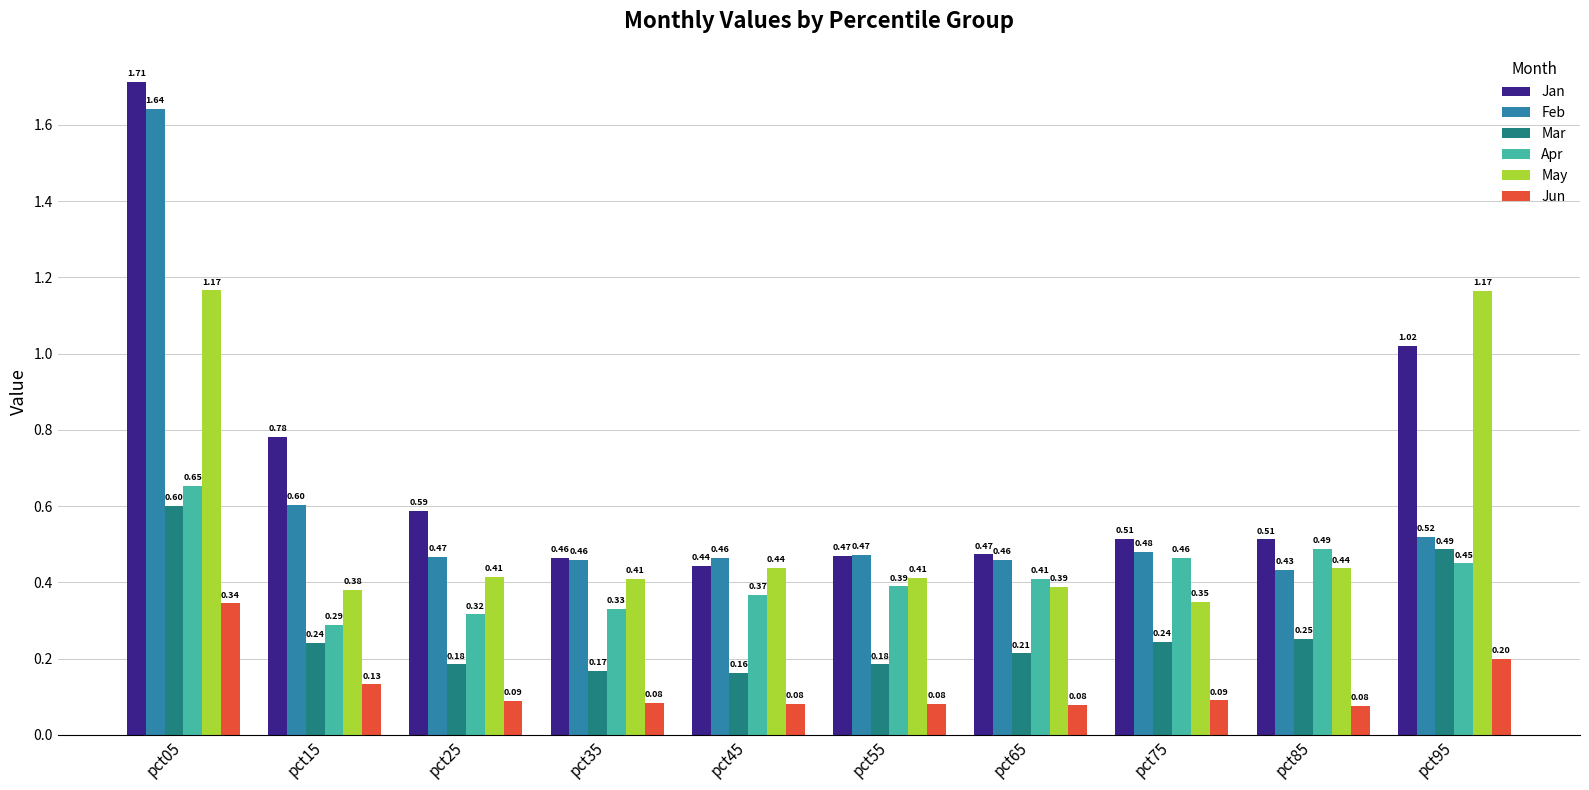

Which series has the largest range (max minus min)?

Jan